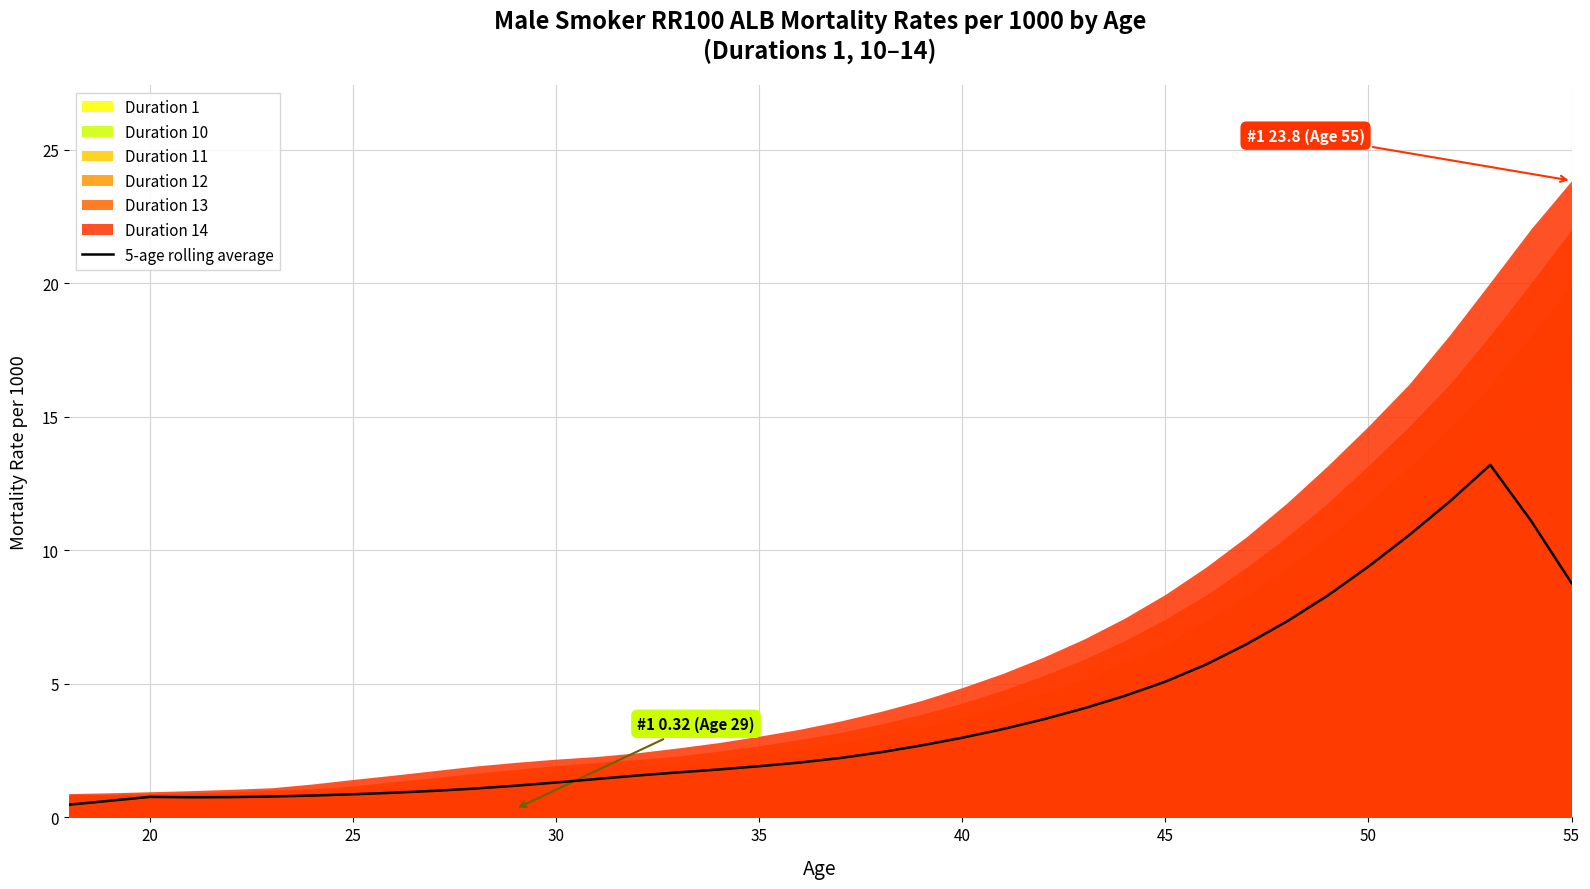

What is the maximum value for 5-age rolling average?

13.2